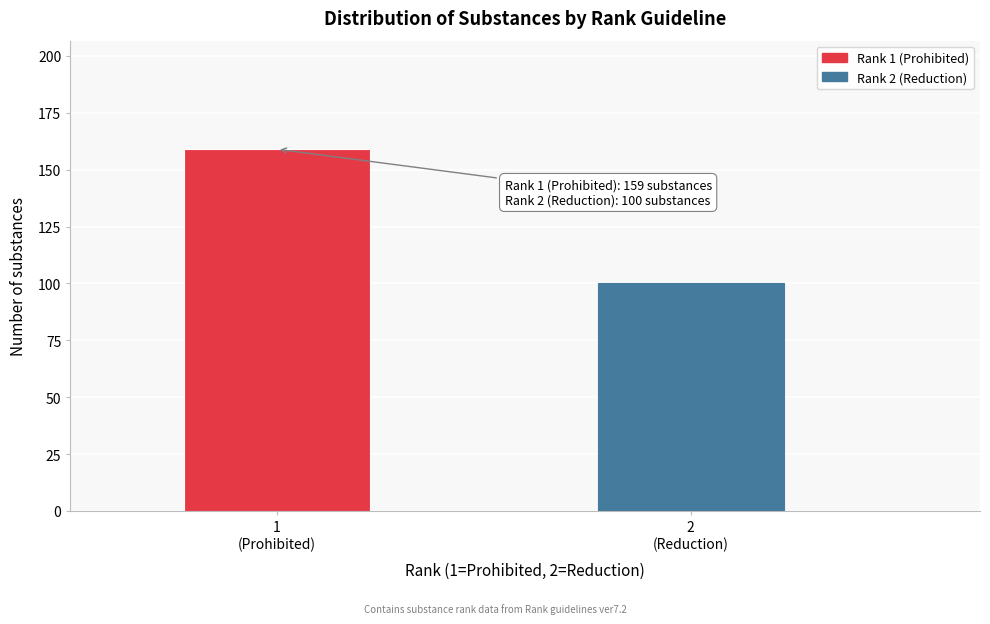

Reading left to right, list all the values displayed in this chart.

159	100